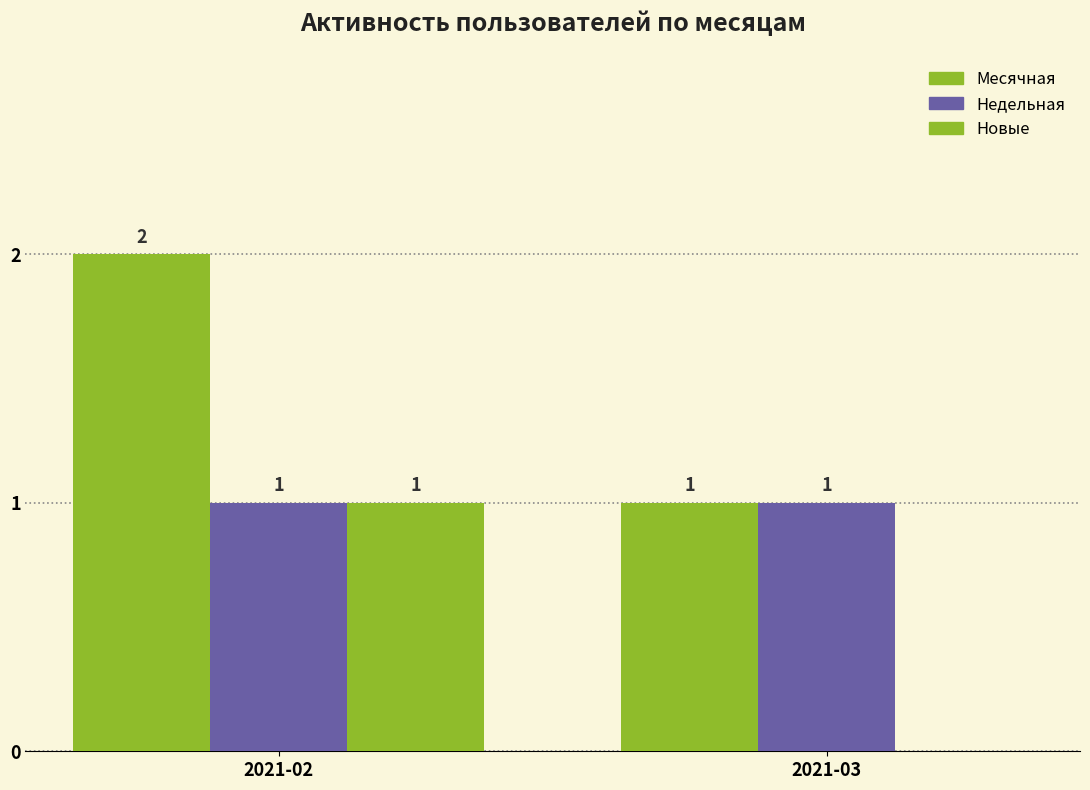

What is the maximum value for Недельная?

1